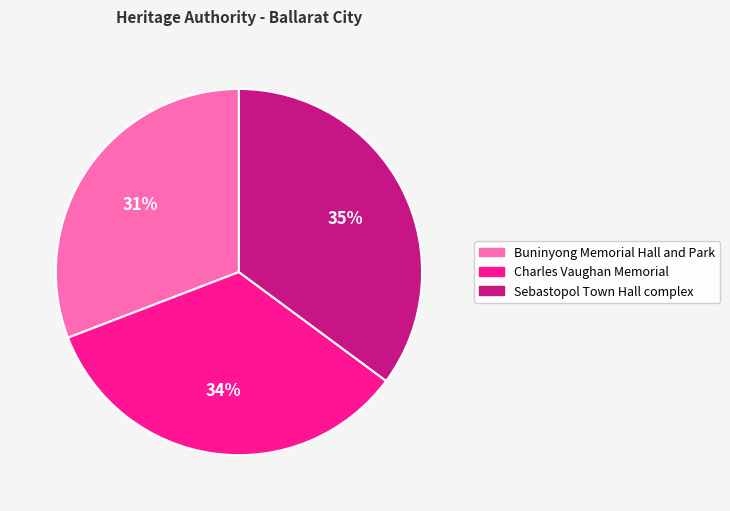

To the nearest percent, what percentage of the pie is Sebastopol Town Hall complex?

35%